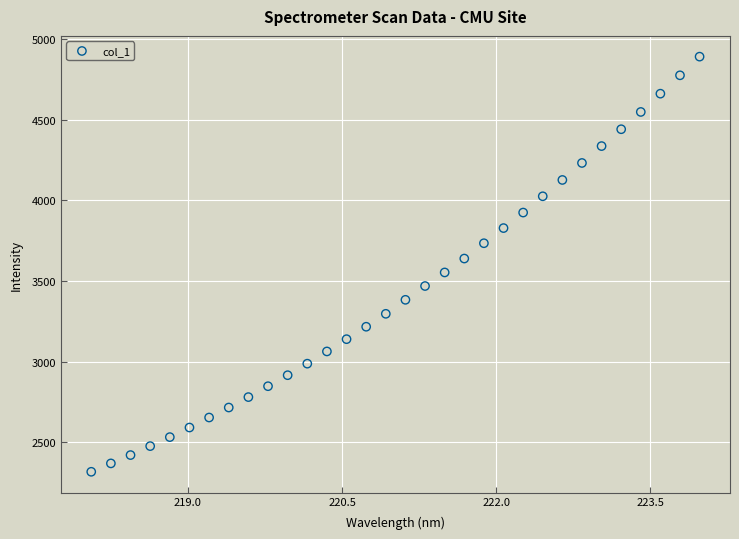

What is the range of Y values (max minus min)?

2576.6